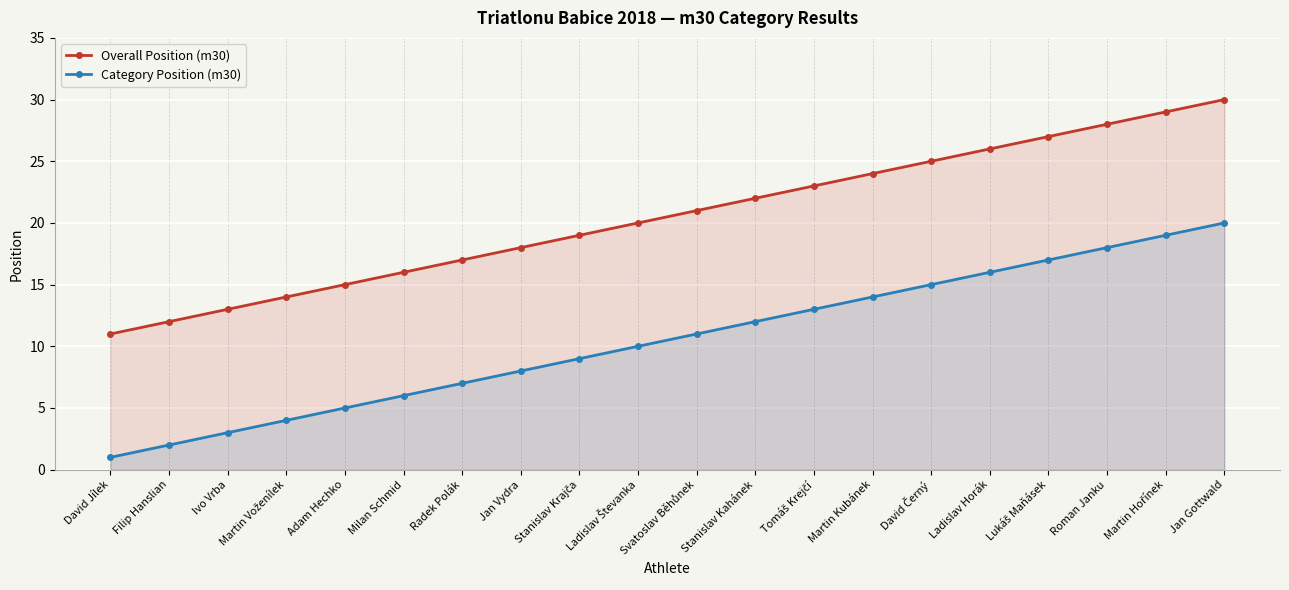

Which has a higher value, Martin Kubánek or Jan Vydra?

Martin Kubánek